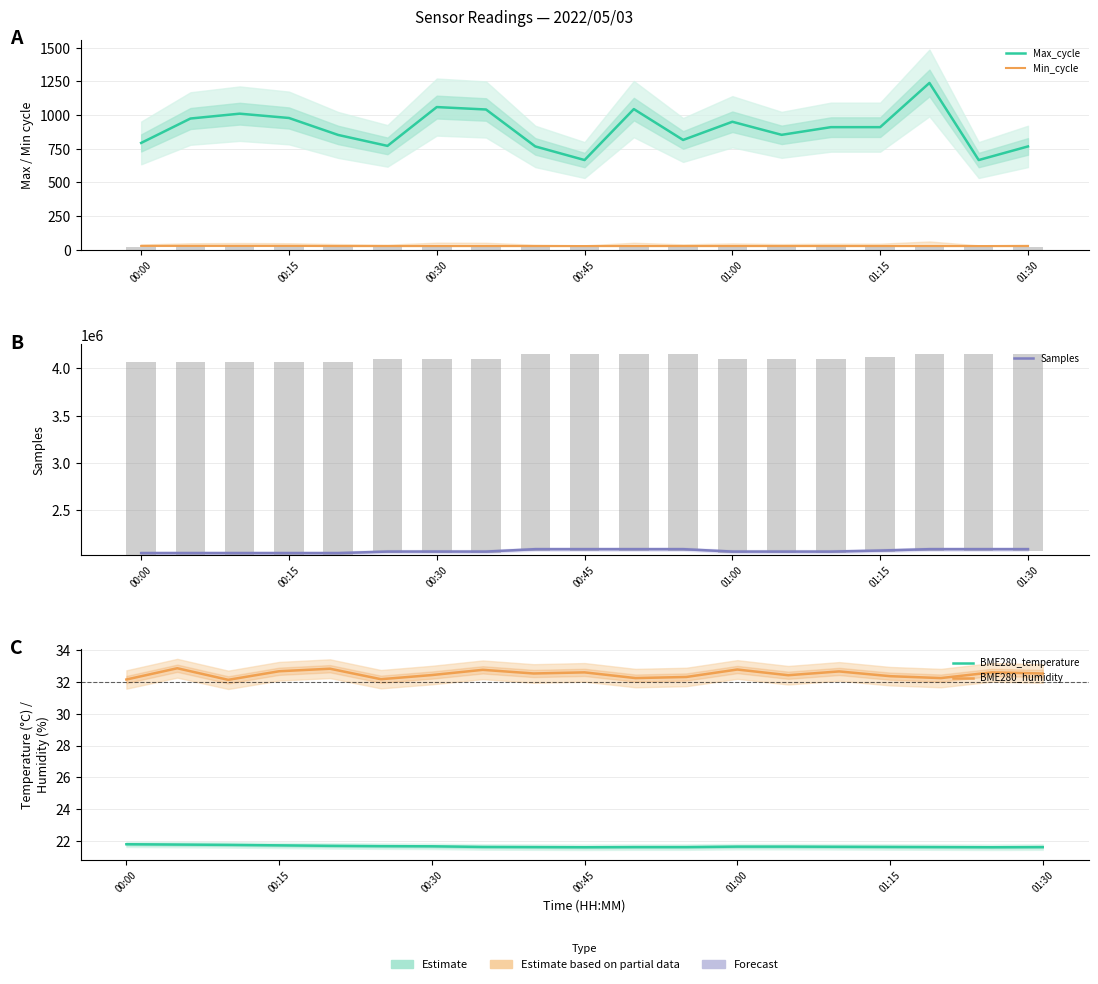

Which series has the largest total across all categories?

Samples